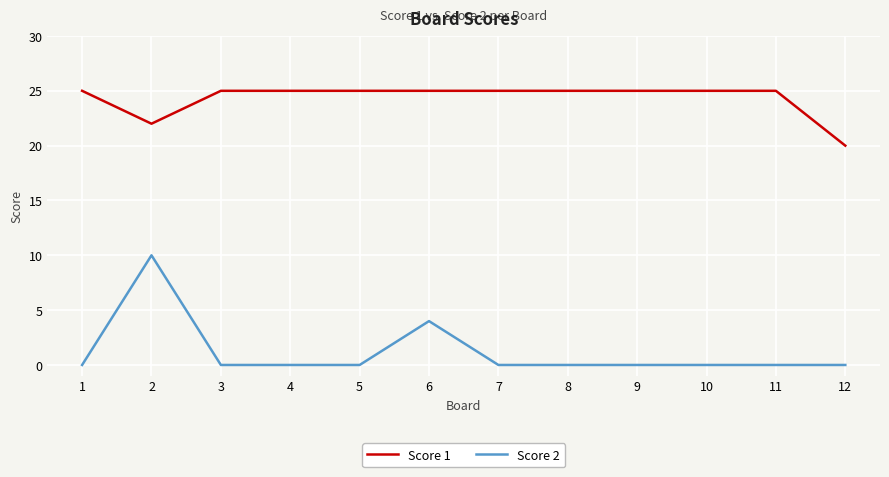

Which series has the largest range (max minus min)?

Score 2